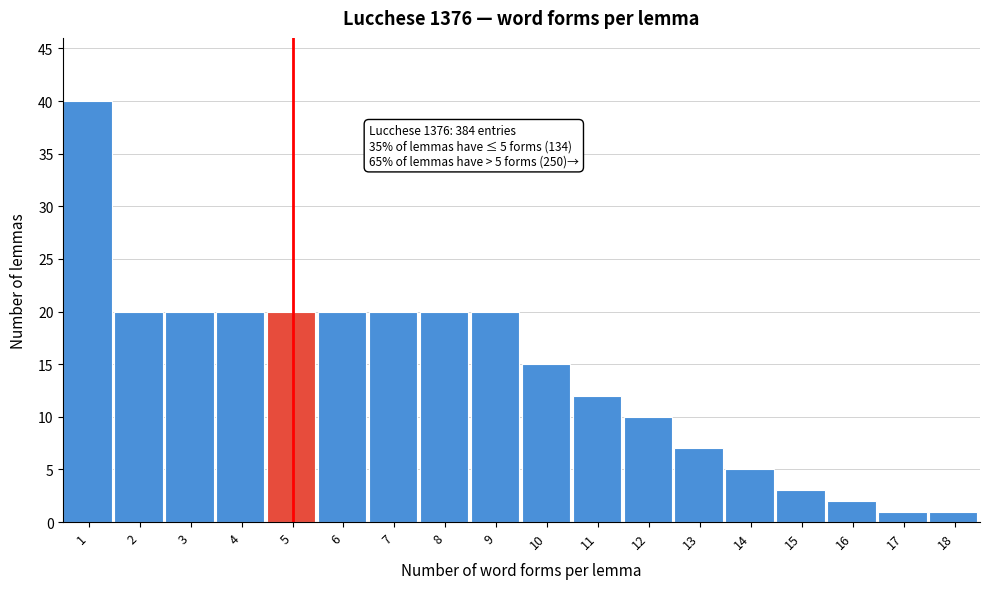

Reading left to right, transcribe all the data shown in this chart.

40	20	20	20	20	20	20	20	20	15	12	10	7	5	3	2	1	1